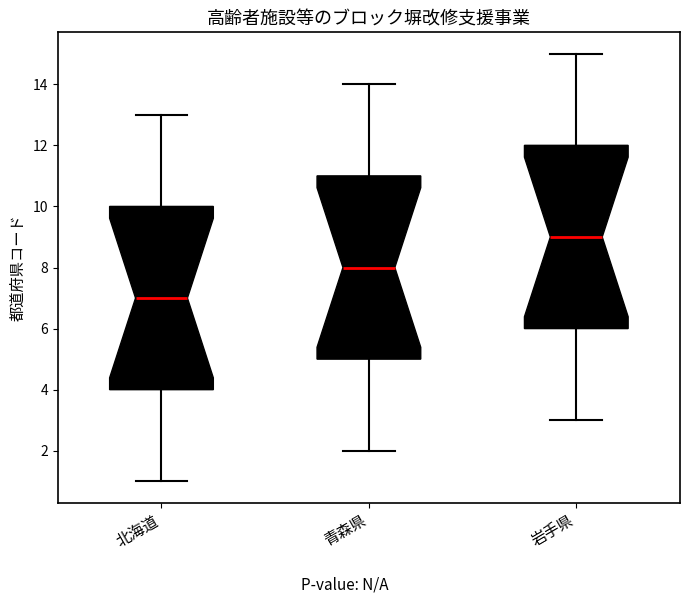

Where does the median line of the box for 岩手県 sit on the y-axis? The values are not printed on the chart, so give them approximately, as read against the axis.

9